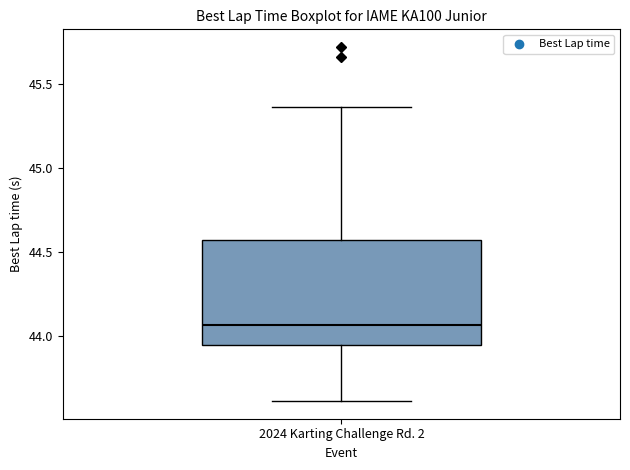

Transcribe this box plot: give where the median line is, the range the box spans, and where the two whiskers end, as read against the y-axis. The values are not printed on the chart, so give them approximately, as read against the axis.

median 44.05, box 43.95 to 44.55, whiskers 43.60 to 45.35